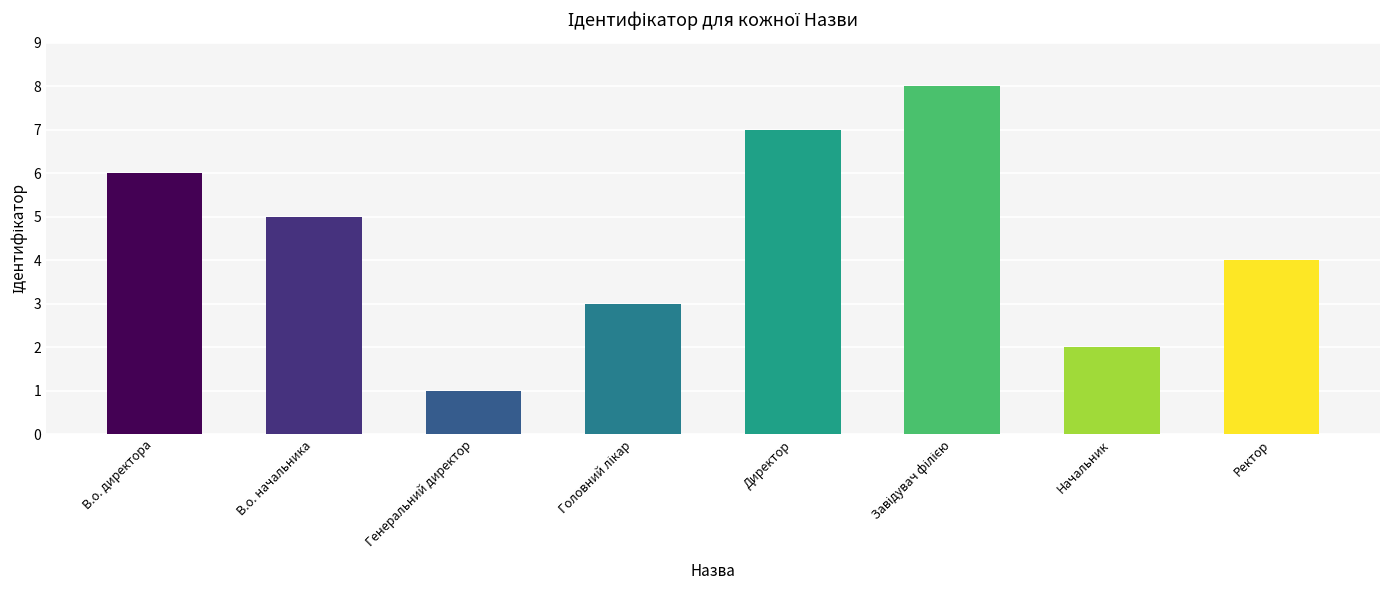

What is the smallest value displayed?

1